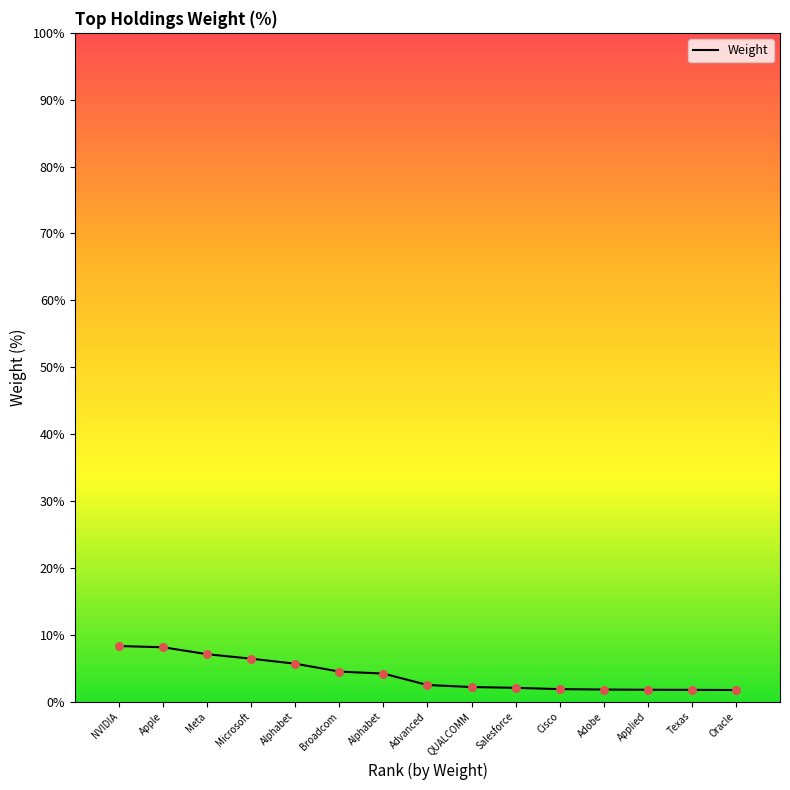

Which has a higher value, Alphabet or Alphabet?

Alphabet